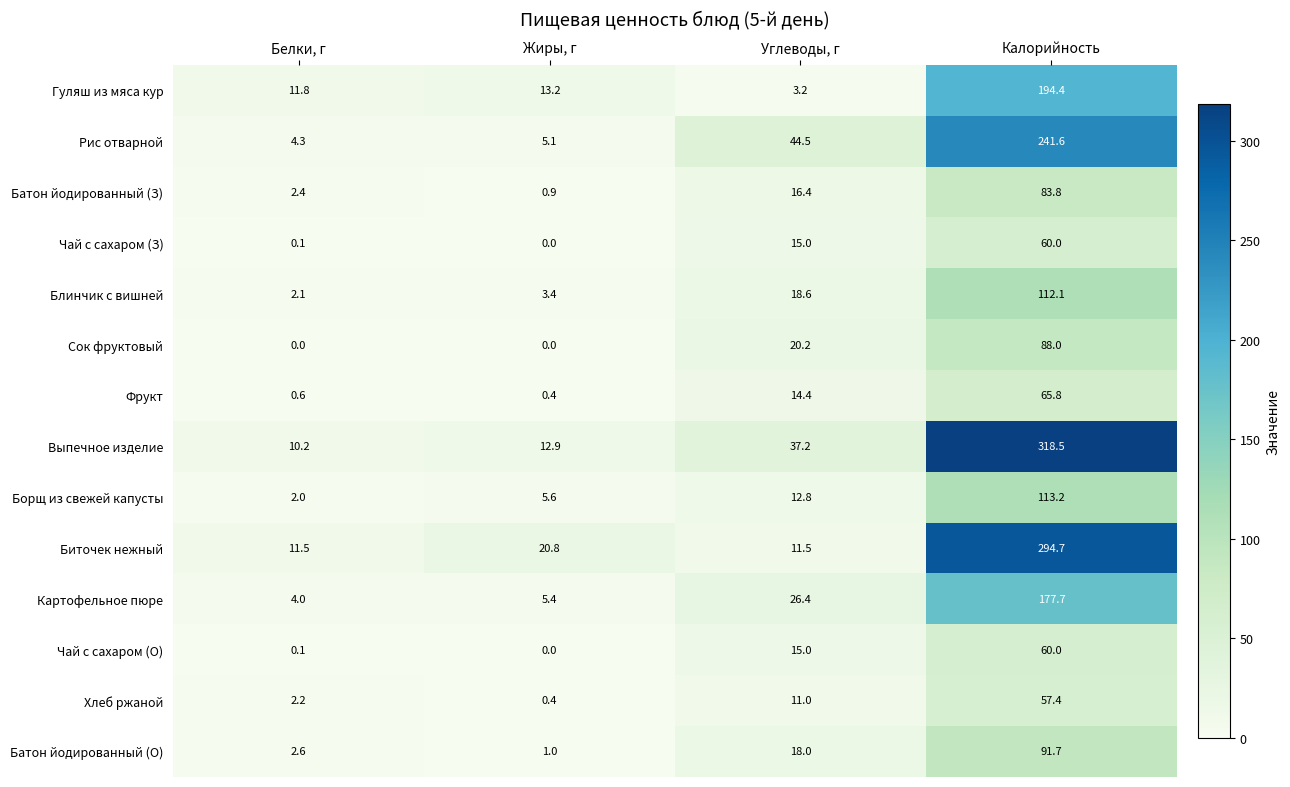

Rank the categories by Выпечное изделие value from highest to lowest.

Калорийность, Углеводы, г, Жиры, г, Белки, г